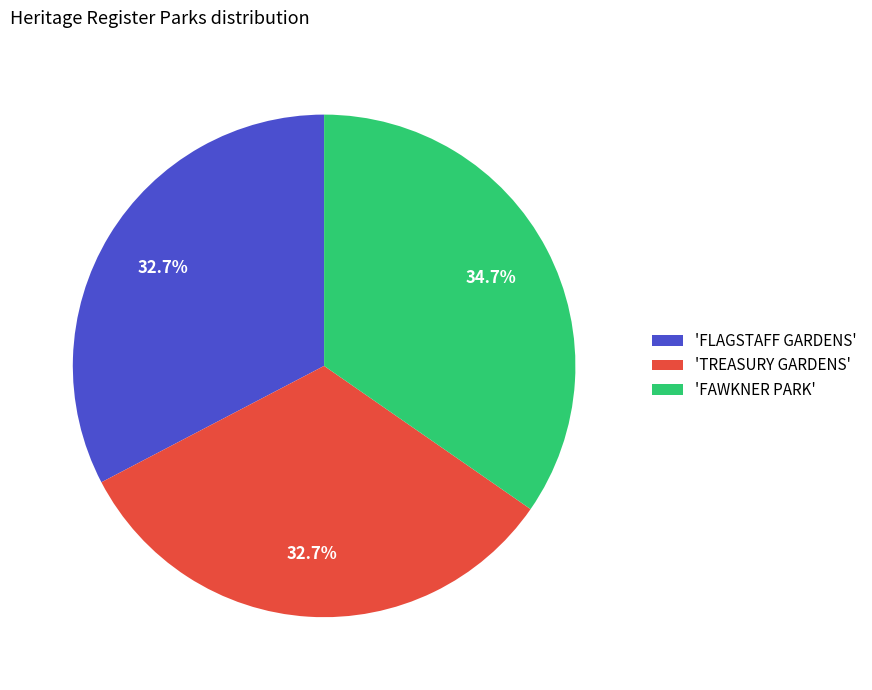

What is the total percentage of 'FAWKNER PARK' and 'FLAGSTAFF GARDENS'?

67.3%